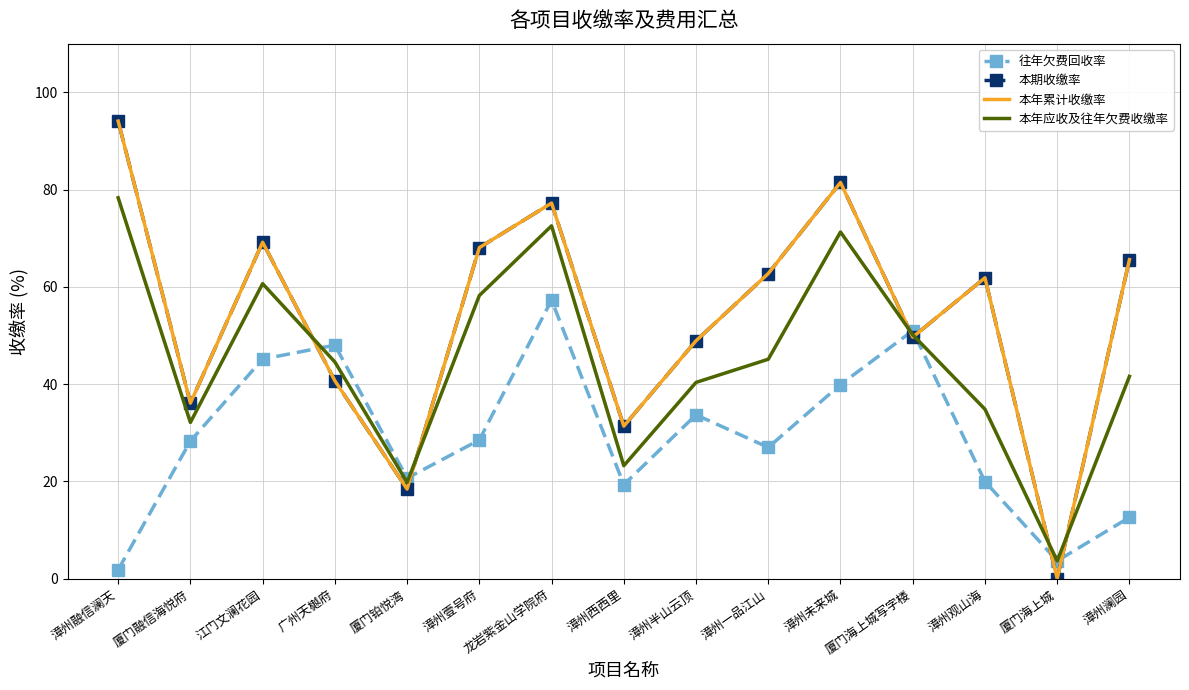

How many data points in 往年欠费回收率 are less than 28?

7